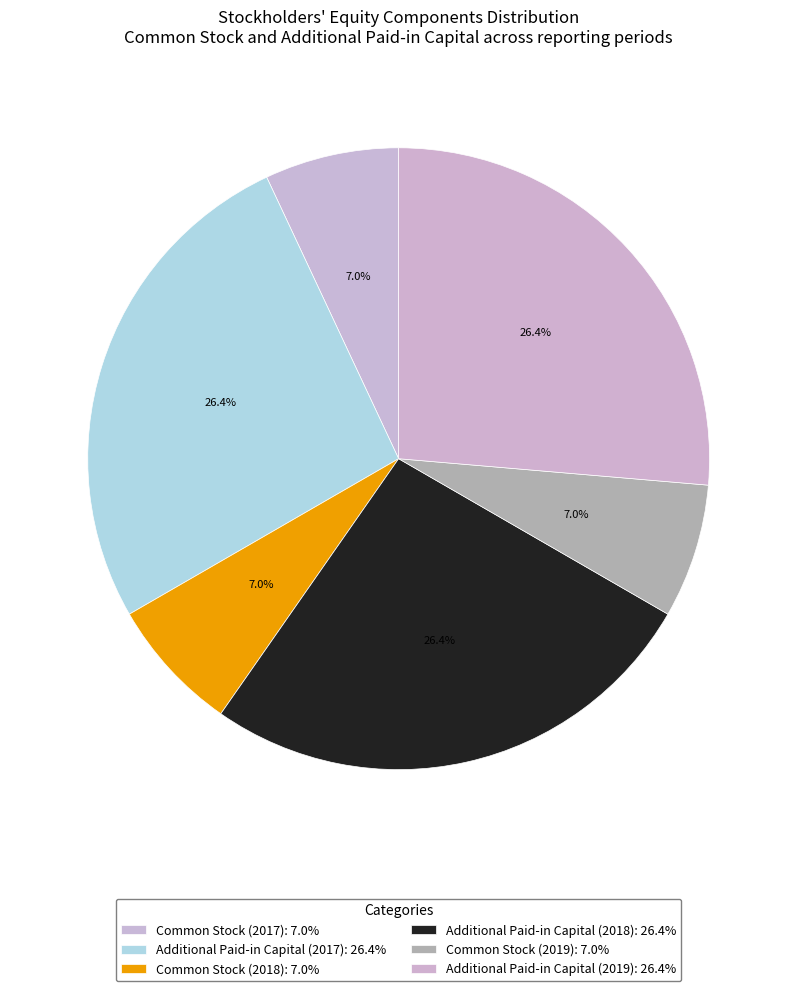

Approximately how many times larger is the value at Common Stock (2018) compared to Additional Paid-in Capital (2018)?

0.3